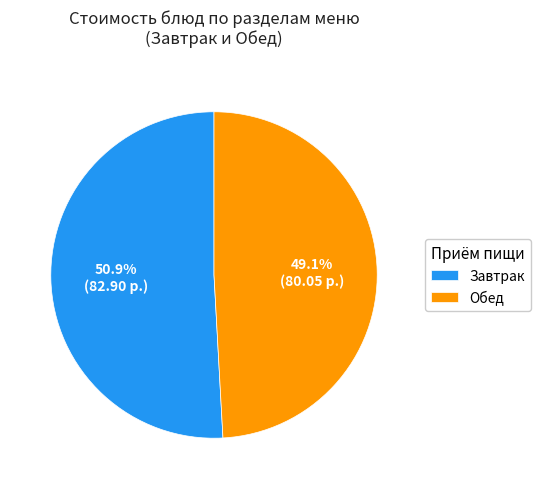

Which has a higher value, Завтрак or Обед?

Завтрак